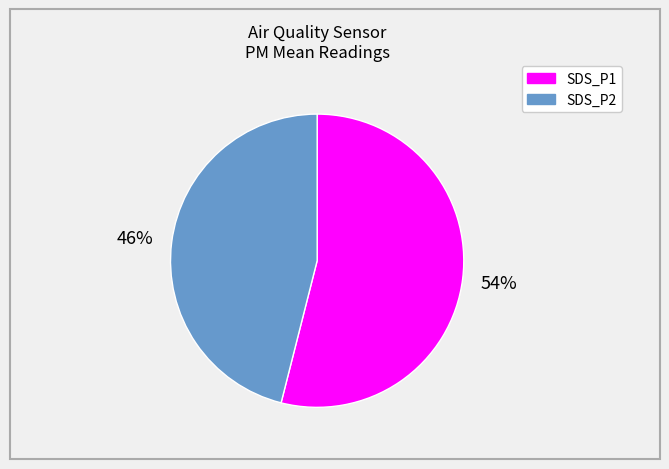

Is SDS_P1 the majority of the pie?

Yes